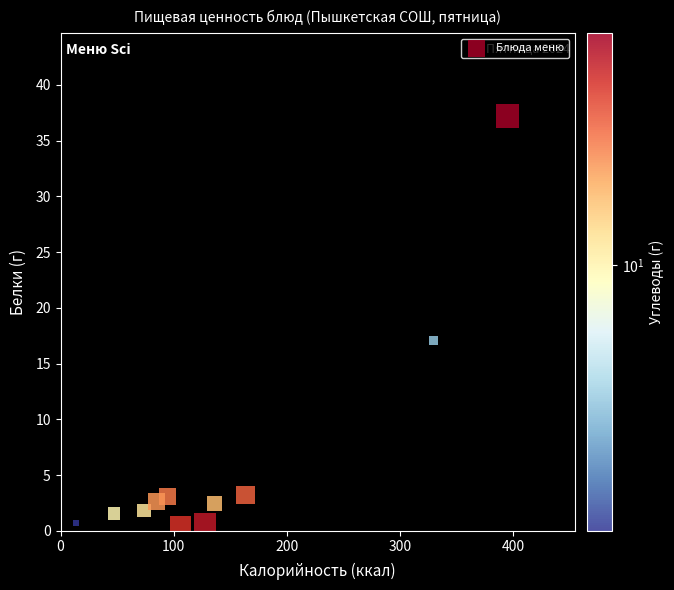

What Y value in the scatter plot is closest to 18?

17.1